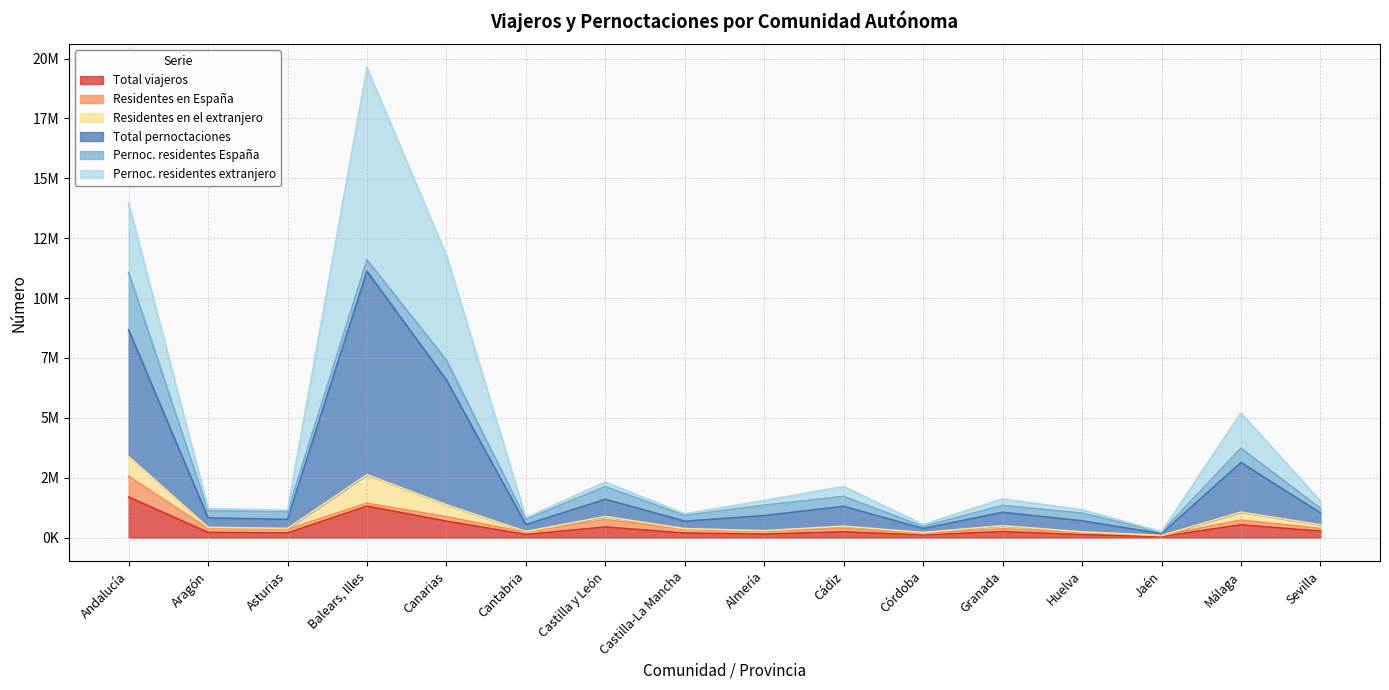

At which category is the sum across all series the highest?

Balears, Illes